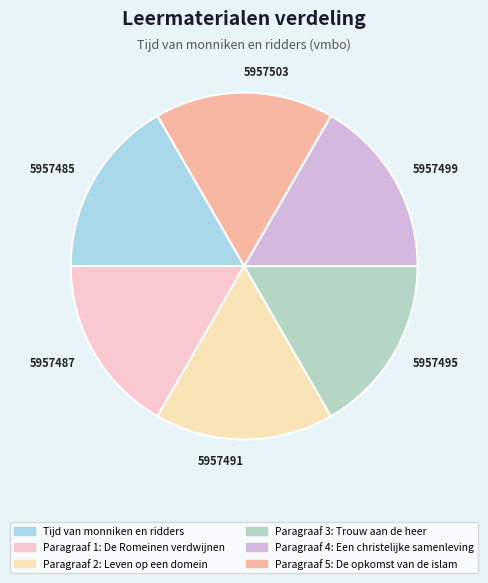

True or false: 5957485 accounts for 2% of the total.

False